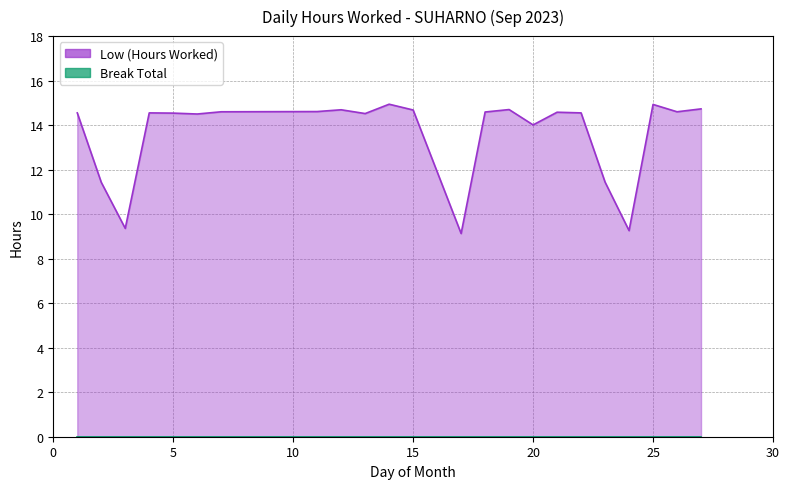

How many points are lower than both their immediate neighbors (excluding endpoints)?

7